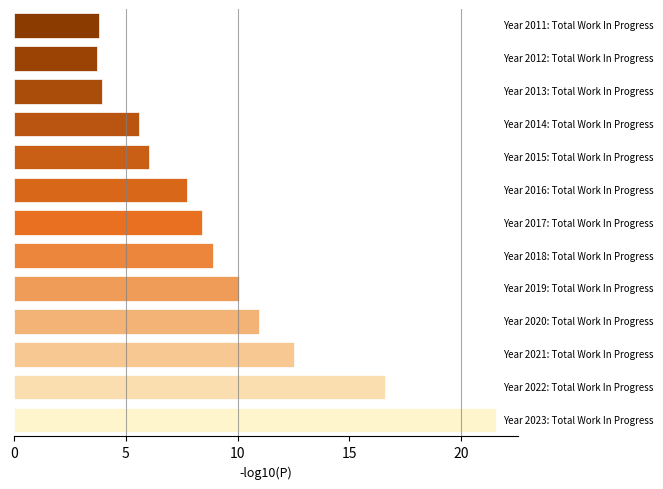

What is the smallest value displayed?

3.7